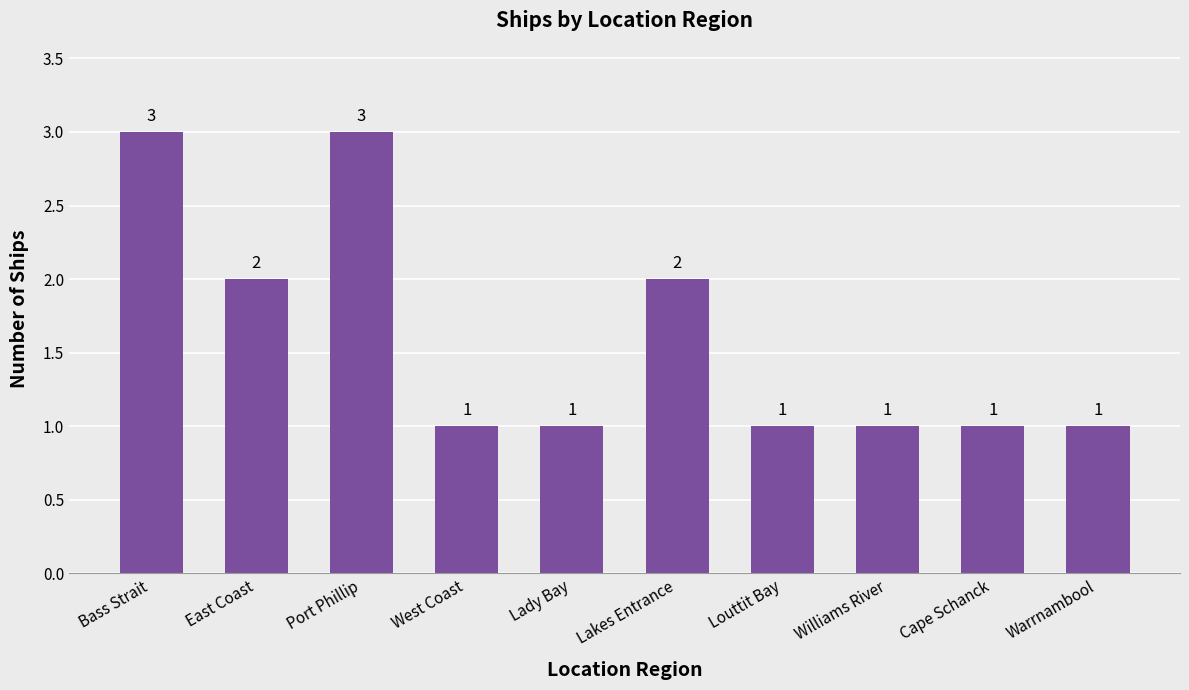

How many series are shown in this chart?

1